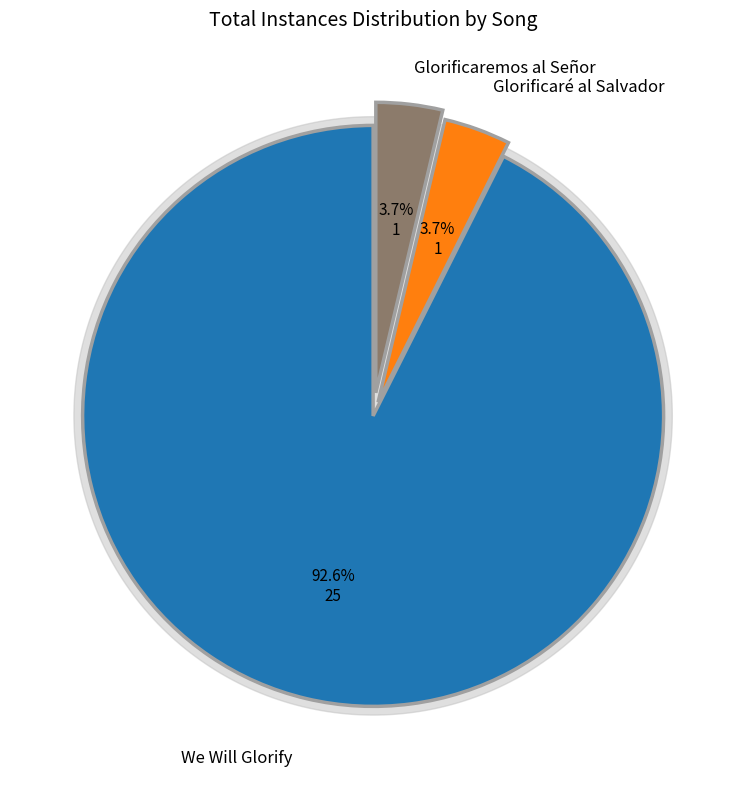

Rank the categories by value from highest to lowest.

We Will Glorify, Glorificaré al Salvador, Glorificaremos al Señor